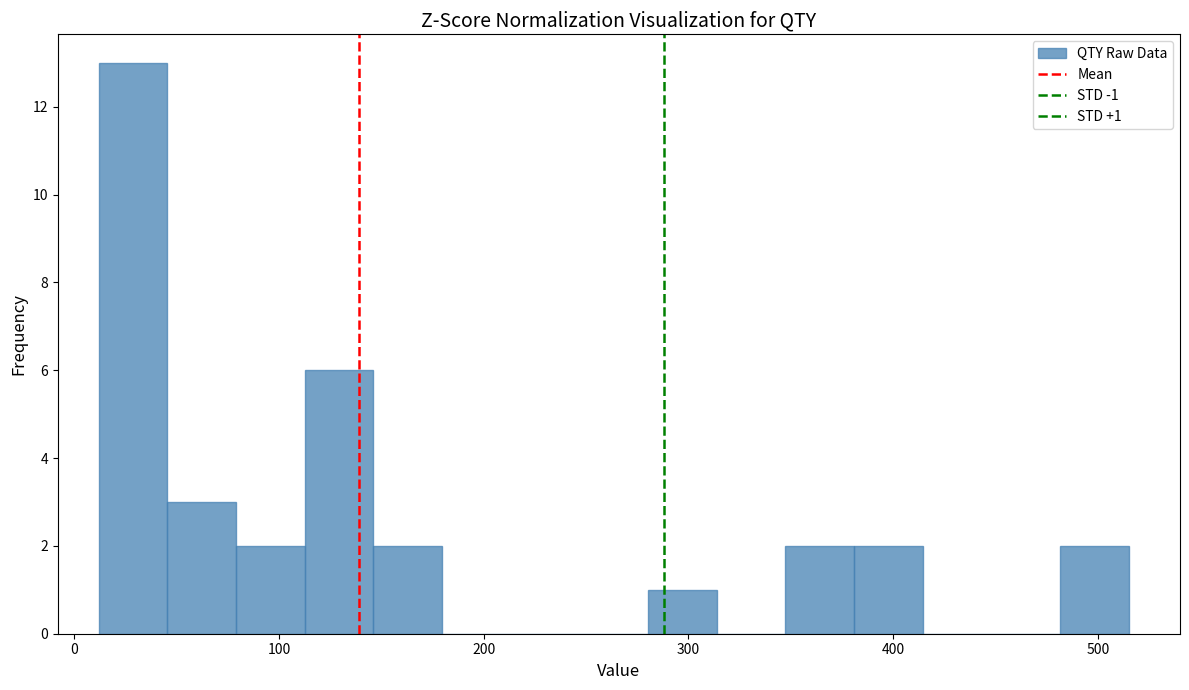

Around what value on the x-axis is the tallest bar? Give the approximate position of its centre, as read against the axis.

30